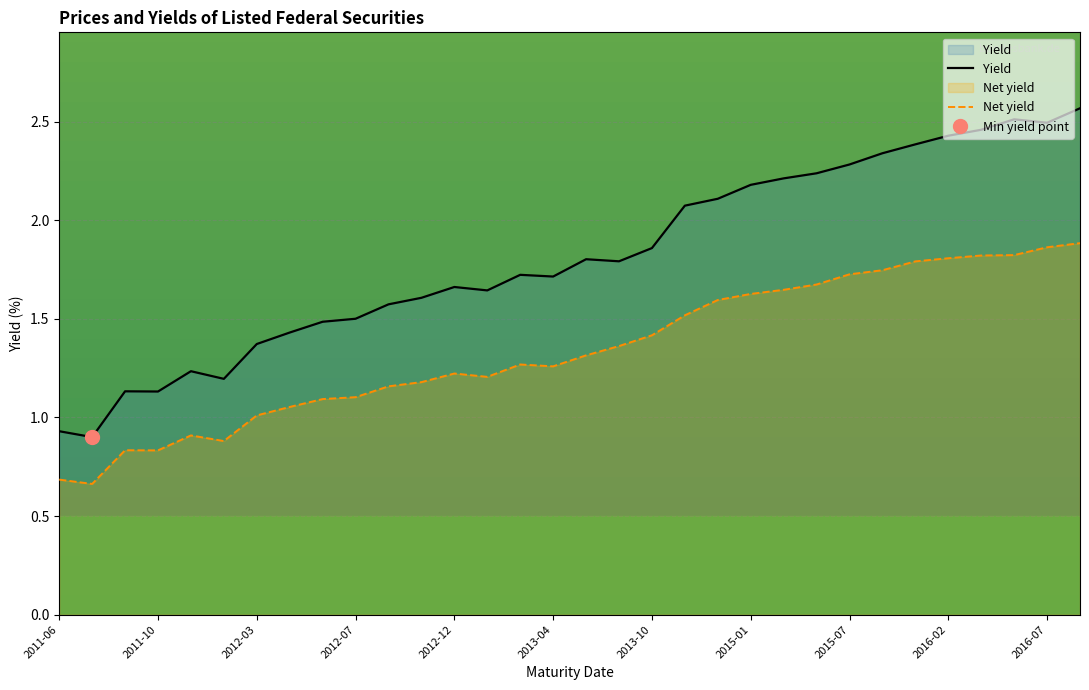

True or false: Net yield and Yield intersect in this chart.

False